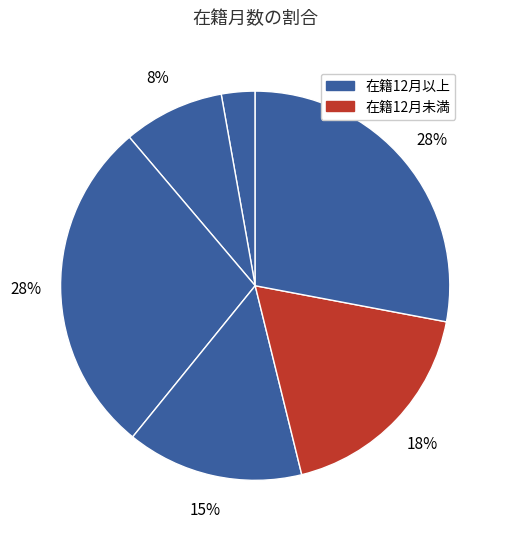

Is there a majority slice in this chart?

No